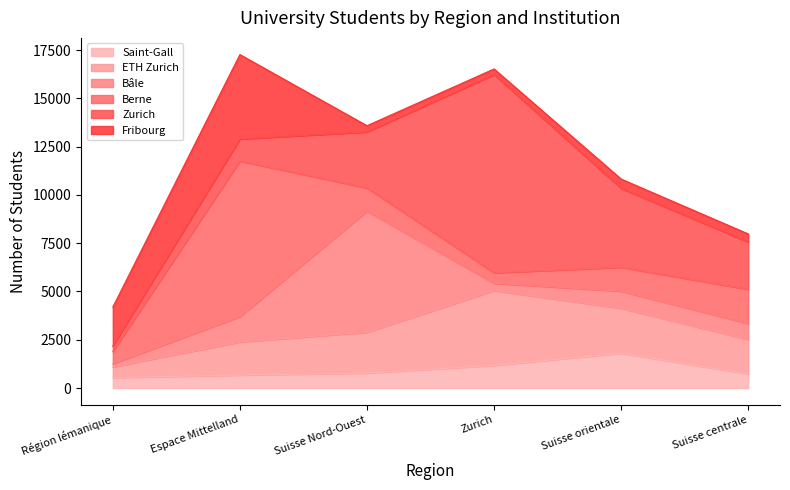

What is the total value across all series at Suisse orientale?

10820